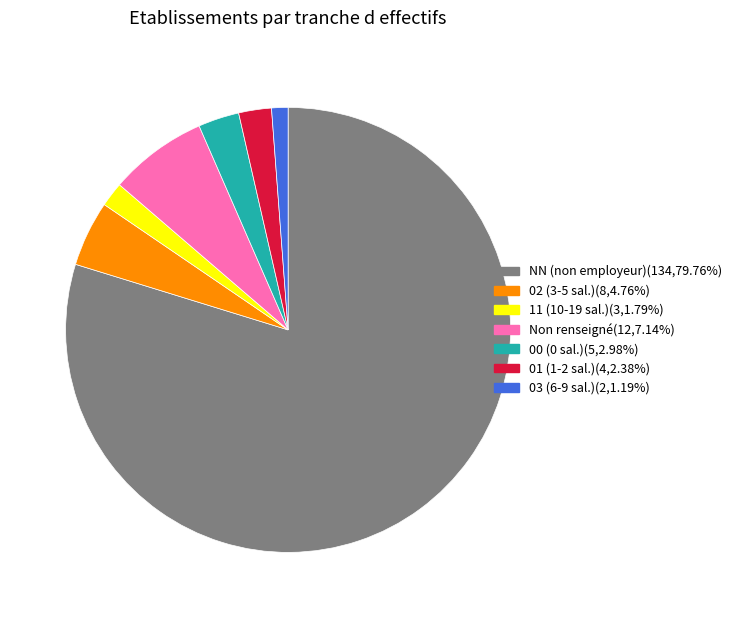

What is the ratio of the value at 01 (1-2 sal.)(4,2.38%) to the value at 00 (0 sal.)(5,2.98%)?

0.8